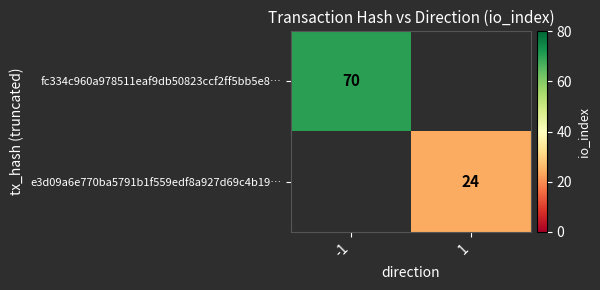

The fc334c960a978511eaf9db50823ccf2ff5bb5e8… series shows 70 at -1. True or false?

True